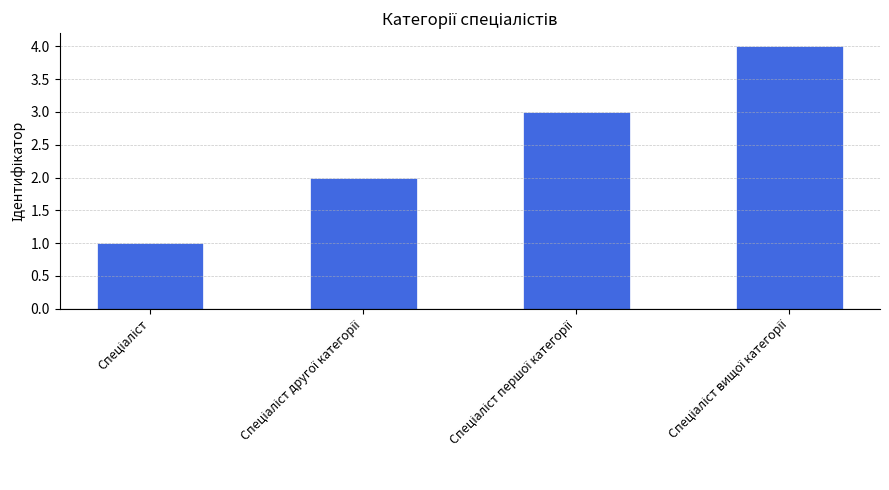

What is the difference between the maximum and minimum values?

3